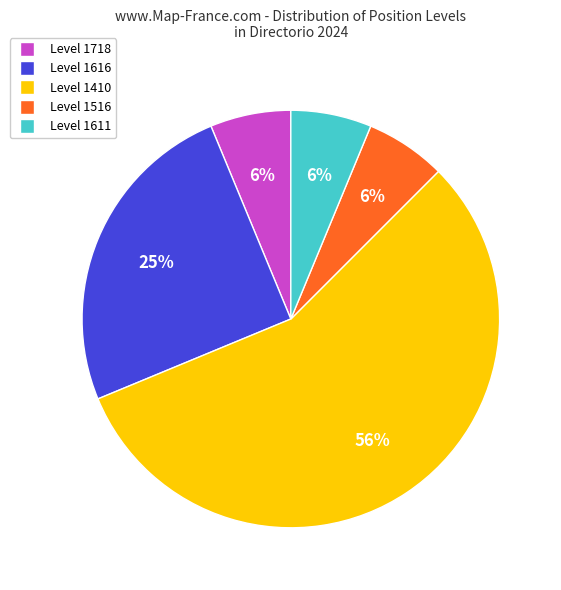

To the nearest percent, what is the difference between the Level 1616 and Level 1516 slice percentages?

19%